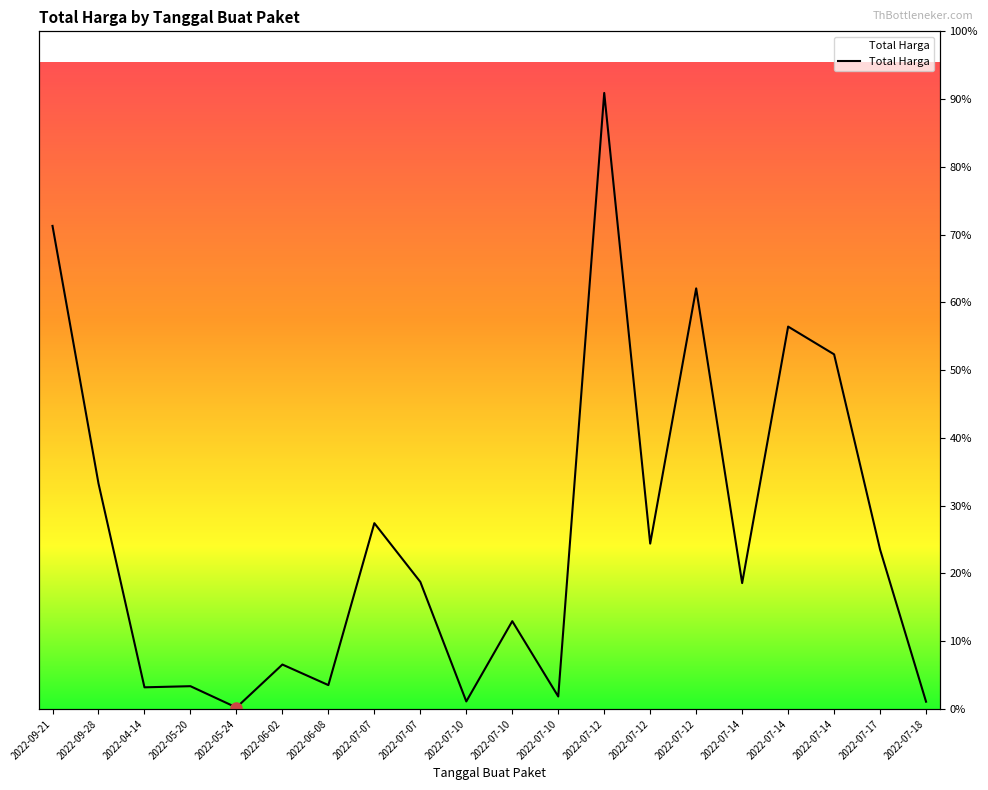

List the labels in order of value, largest first.

2022-07-12, 2022-09-21, 2022-07-12, 2022-07-14, 2022-07-14, 2022-09-28, 2022-07-07, 2022-07-12, 2022-07-17, 2022-07-07, 2022-07-14, 2022-07-10, 2022-06-02, 2022-06-08, 2022-05-20, 2022-04-14, 2022-07-10, 2022-07-10, 2022-07-18, 2022-05-24